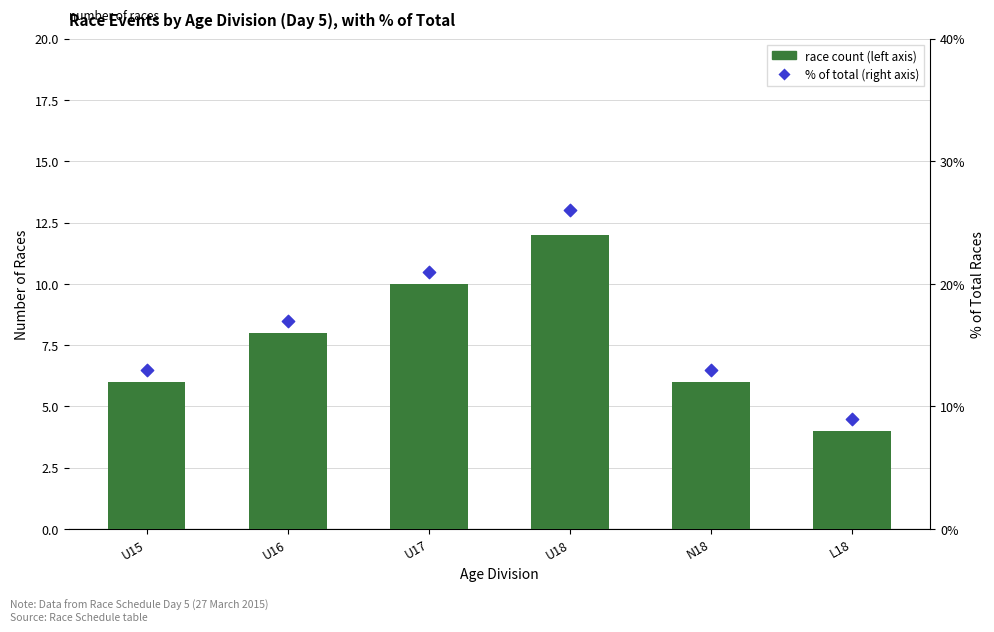

Which series has the largest total across all categories?

% of total (right axis)